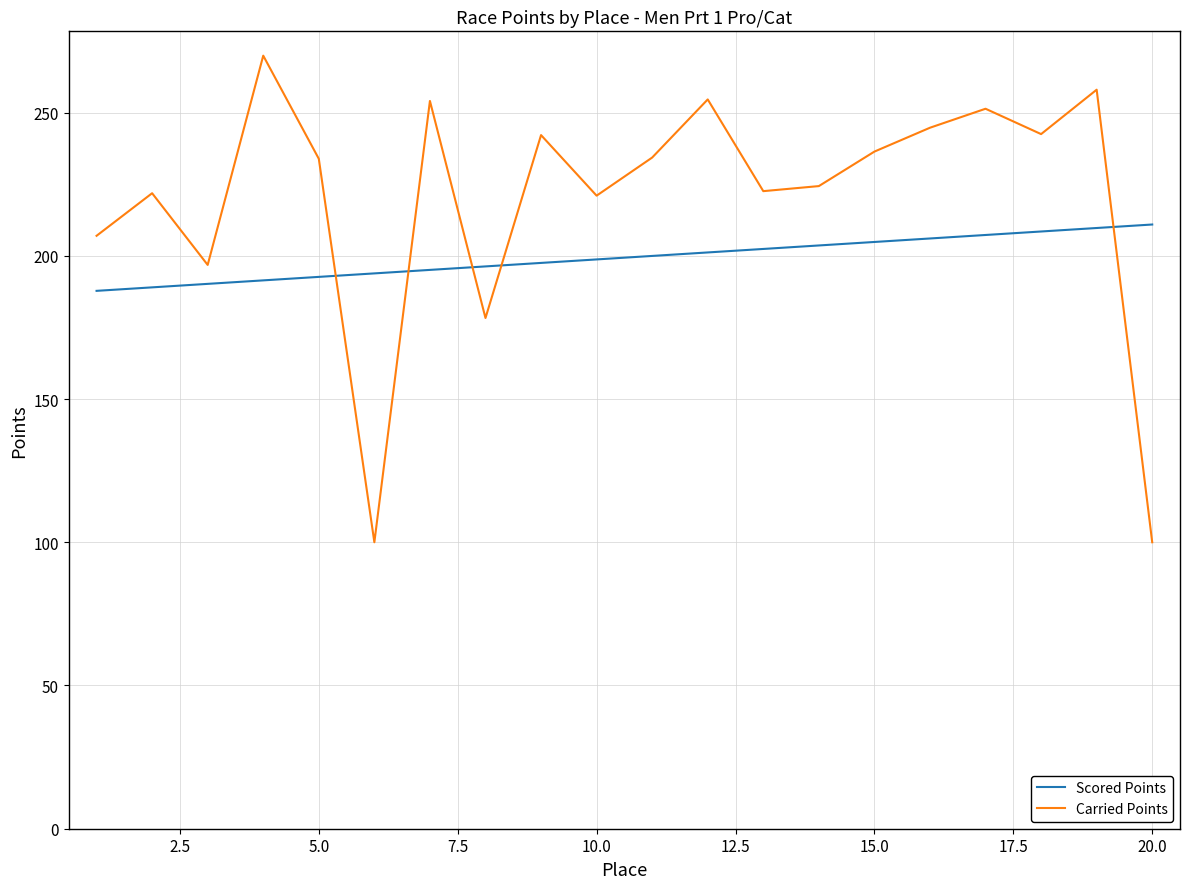

What is the lowest value of the Carried Points series?

100.0